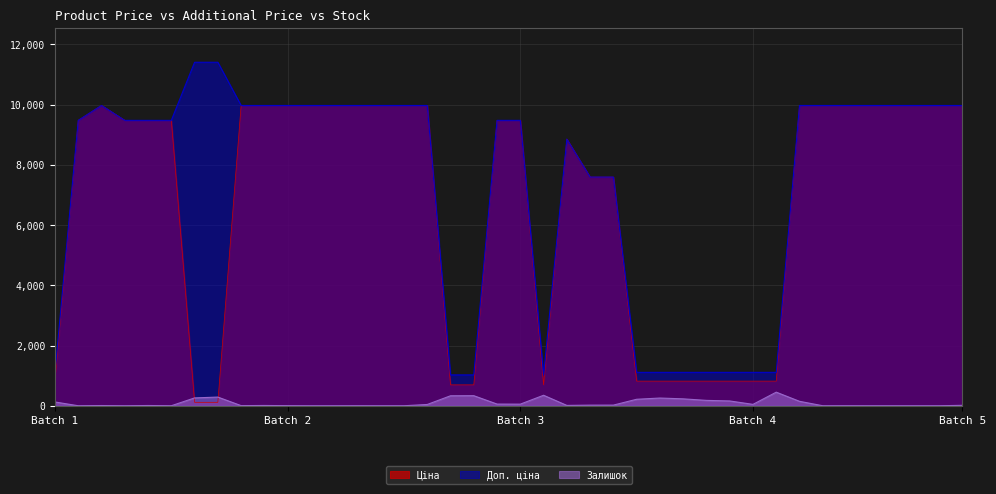

At which label is Доп. ціна closest to 6217?

247052181